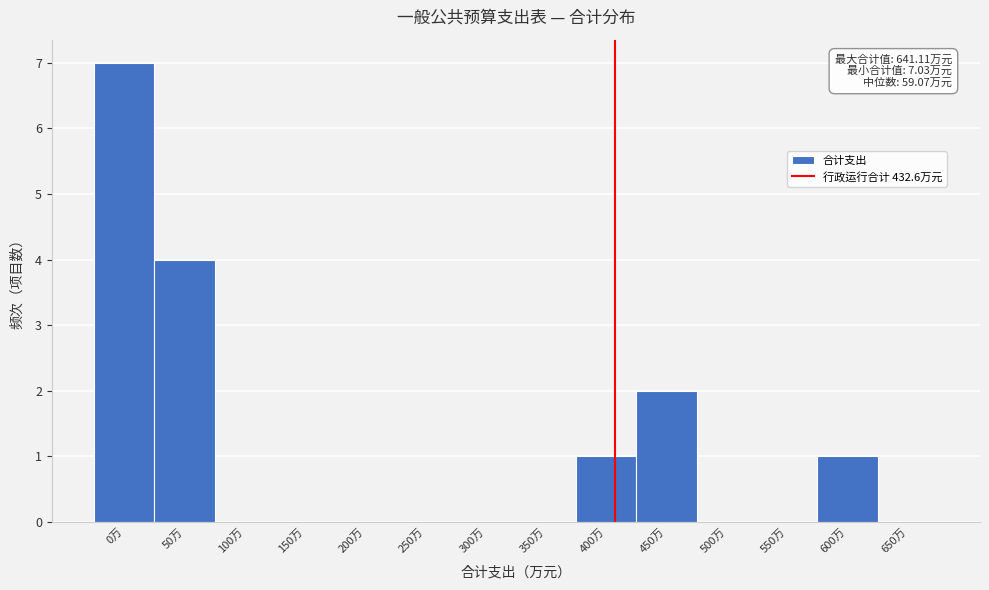

Reading left to right, transcribe all the data shown in this chart.

0万=7	50万=4	100万=0	150万=0	200万=0	250万=0	300万=0	350万=0	400万=1	450万=2	500万=0	550万=0	600万=1	650万=0